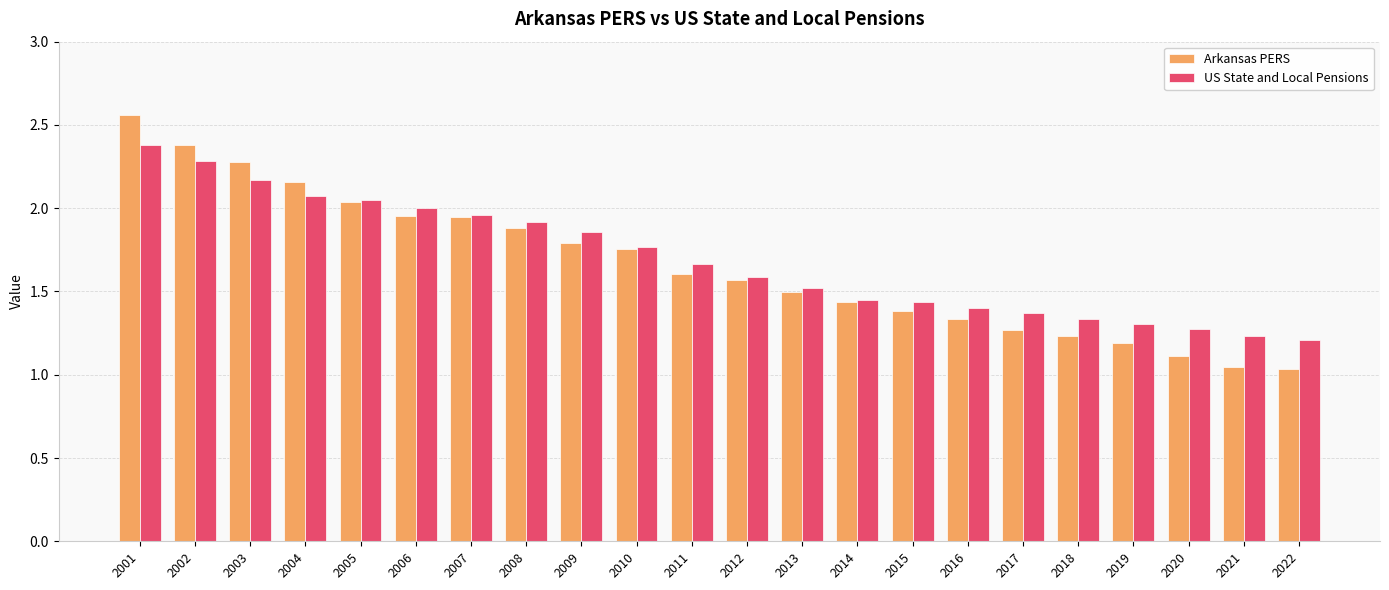

What is the highest value of the US State and Local Pensions series?

2.4